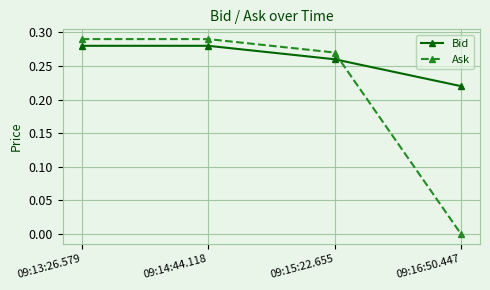

What is the label of the 4th point from the left?

09:16:50.447